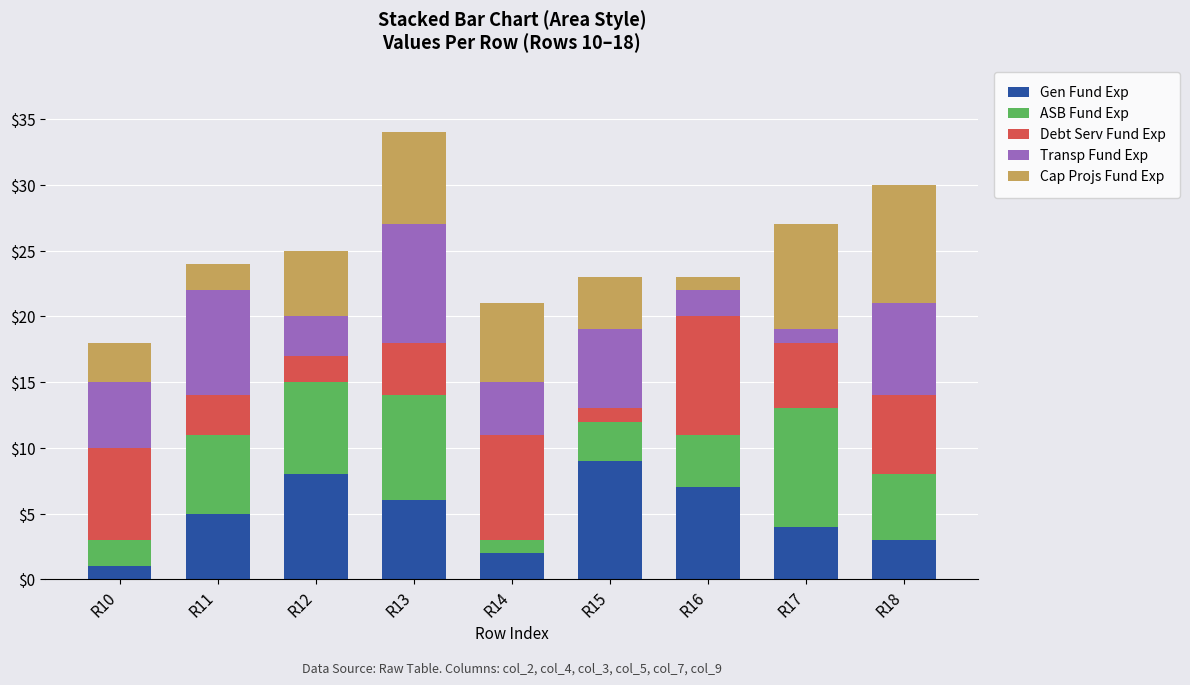

What is the highest value of the Gen Fund Exp series?

9